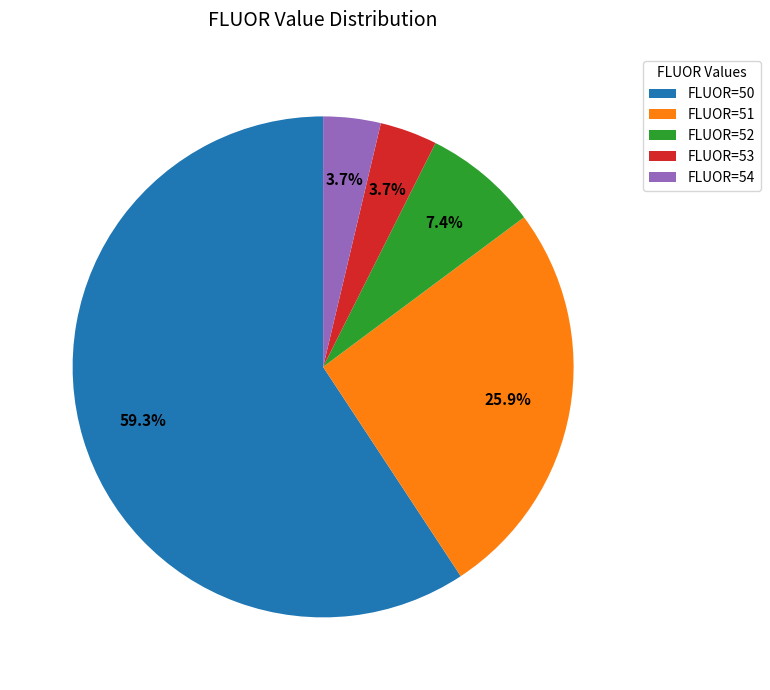

Combined, what portion of the pie is FLUOR=52 and FLUOR=53?

11.1%